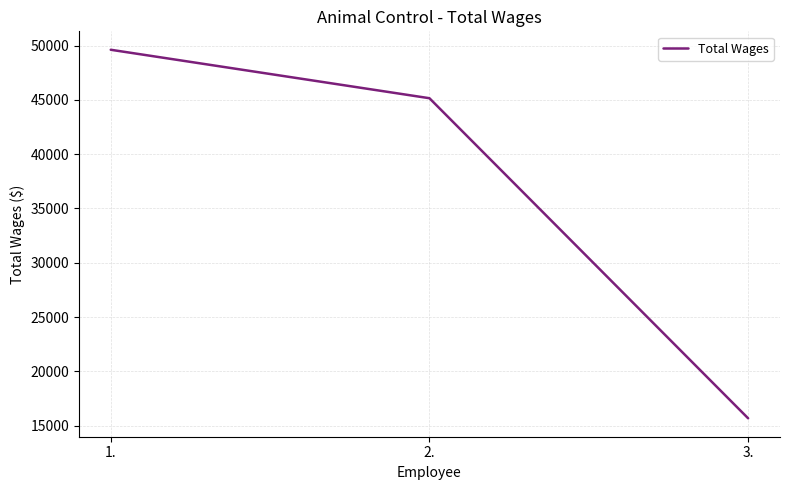

Rank the categories by value from lowest to highest.

3., 2., 1.